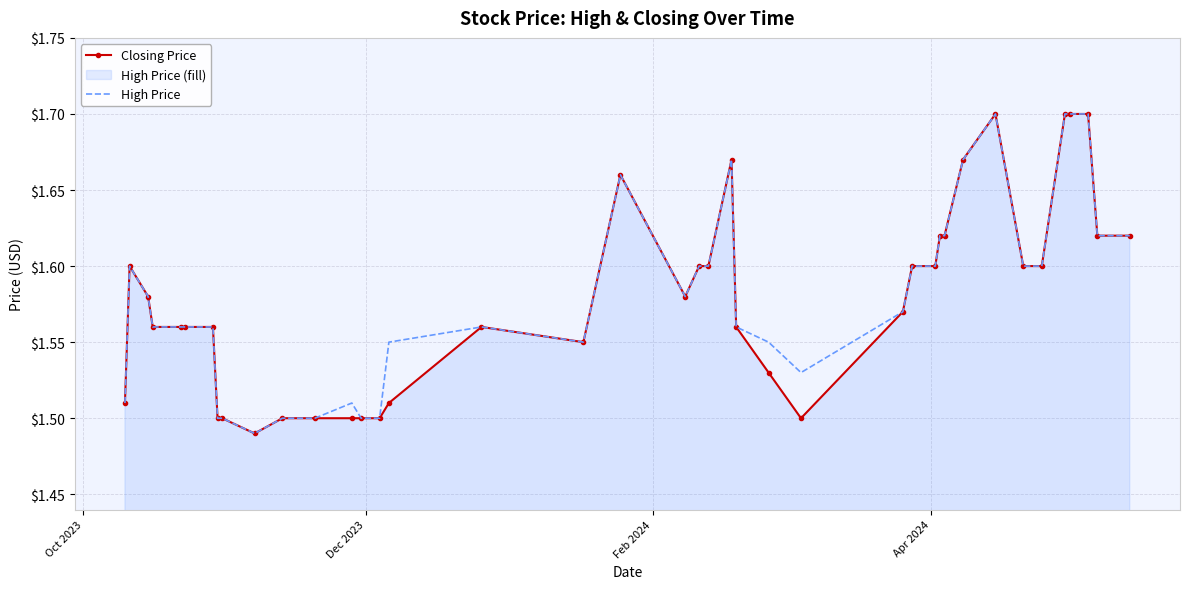

Reading left to right, transcribe all the data shown in this chart.

Closing Price: 1.5	1.6	1.6	1.6	1.6	1.6	1.6	1.5	1.5	1.5	1.5	1.5	1.5	1.5	1.5	1.5	1.6	1.6	1.7	1.6	1.6	1.6	1.7	1.6	1.5	1.5	1.6	1.6	1.6	1.6	1.6	1.7	1.7	1.6	1.6	1.7	1.7	1.7	1.6	1.6
High Price: 1.5	1.6	1.6	1.6	1.6	1.6	1.6	1.5	1.5	1.5	1.5	1.5	1.5	1.5	1.5	1.6	1.6	1.6	1.7	1.6	1.6	1.6	1.7	1.6	1.6	1.5	1.6	1.6	1.6	1.6	1.6	1.7	1.7	1.6	1.6	1.7	1.7	1.7	1.6	1.6